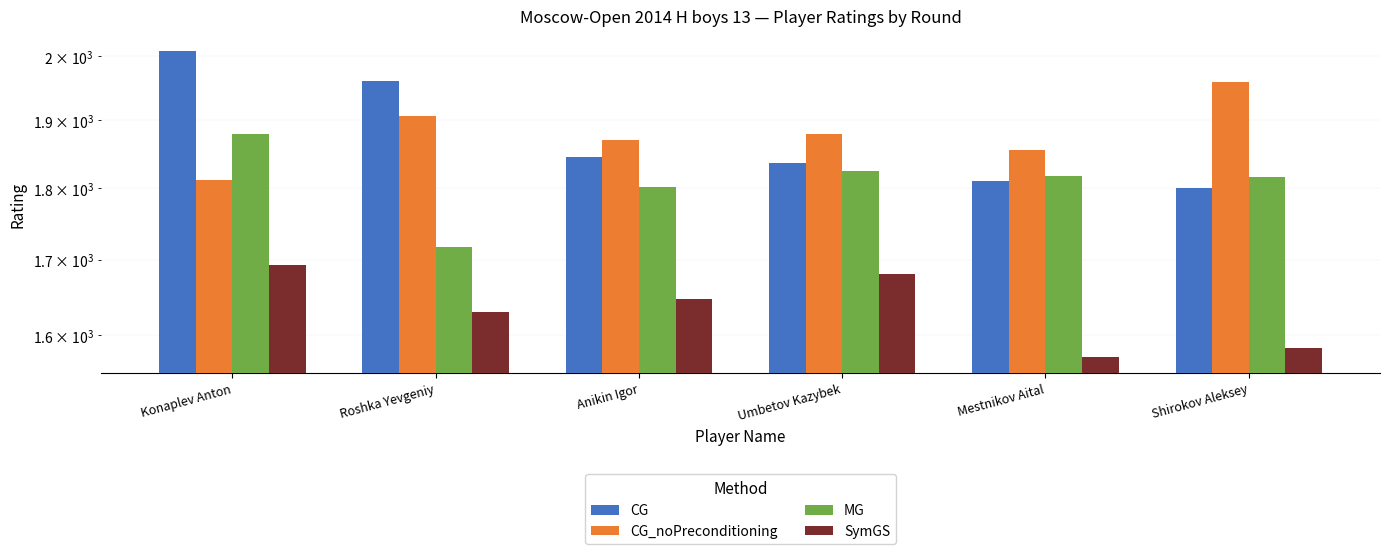

How many SymGS values are between 1584 and 1680?

4